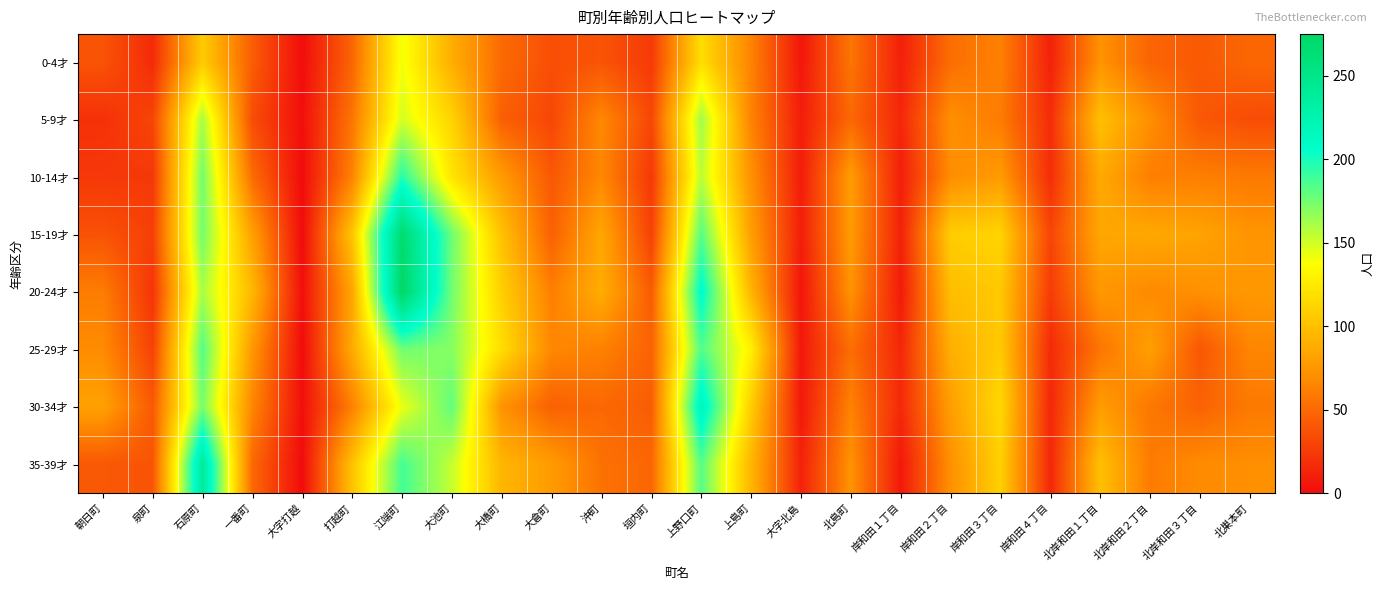

Which series has the largest total across all categories?

20-24才